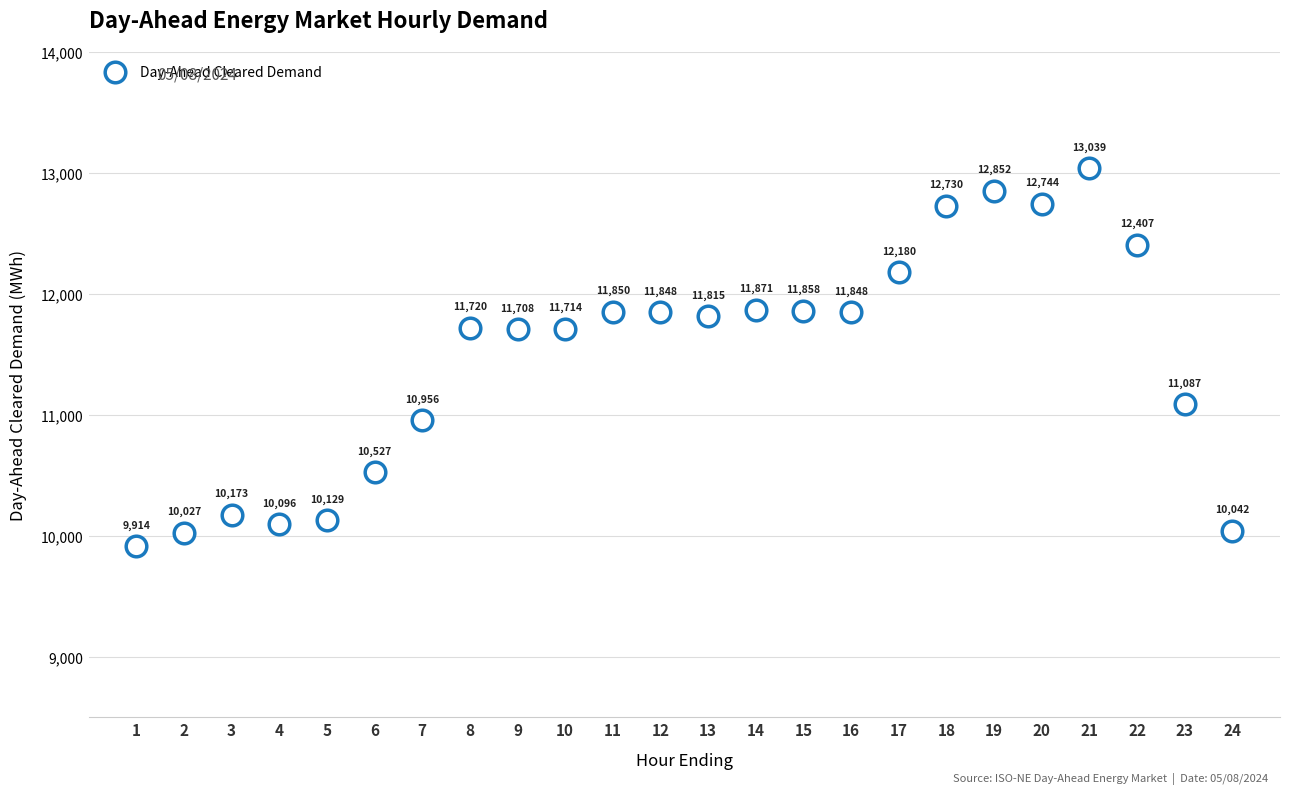

What Y value in the scatter plot is closest to 11476?

11708